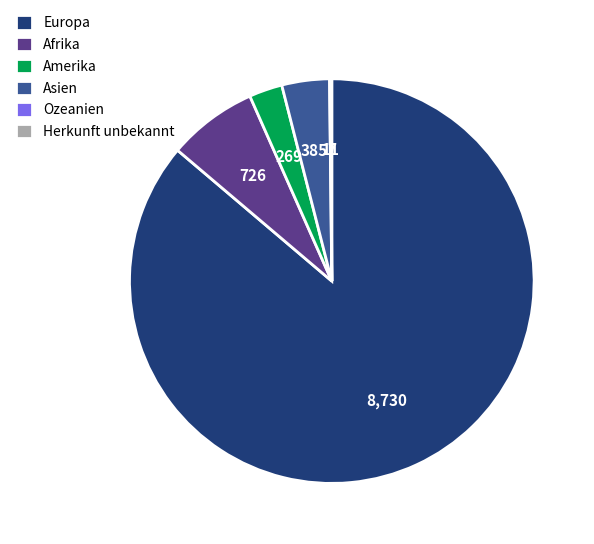

Approximately how many times larger is the value at Amerika compared to Afrika?

0.4